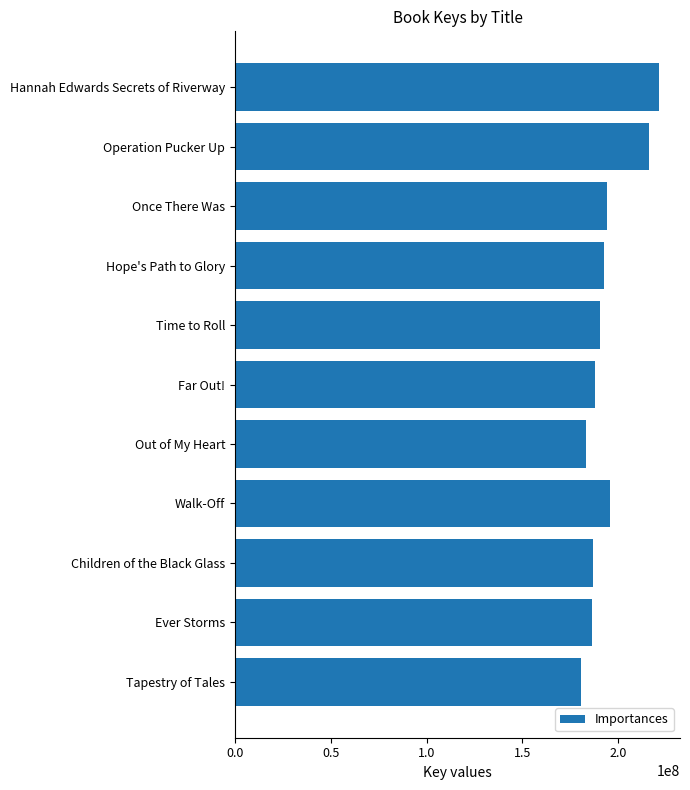

What is the average value?

194093908